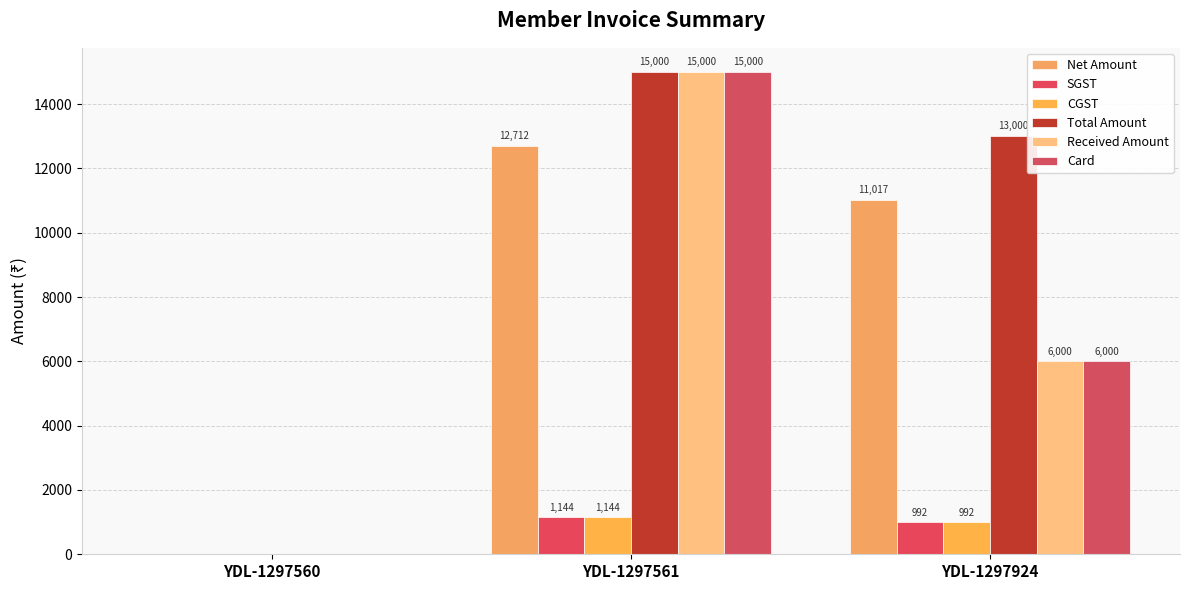

Rank the categories by CGST value from highest to lowest.

YDL-1297561, YDL-1297924, YDL-1297560